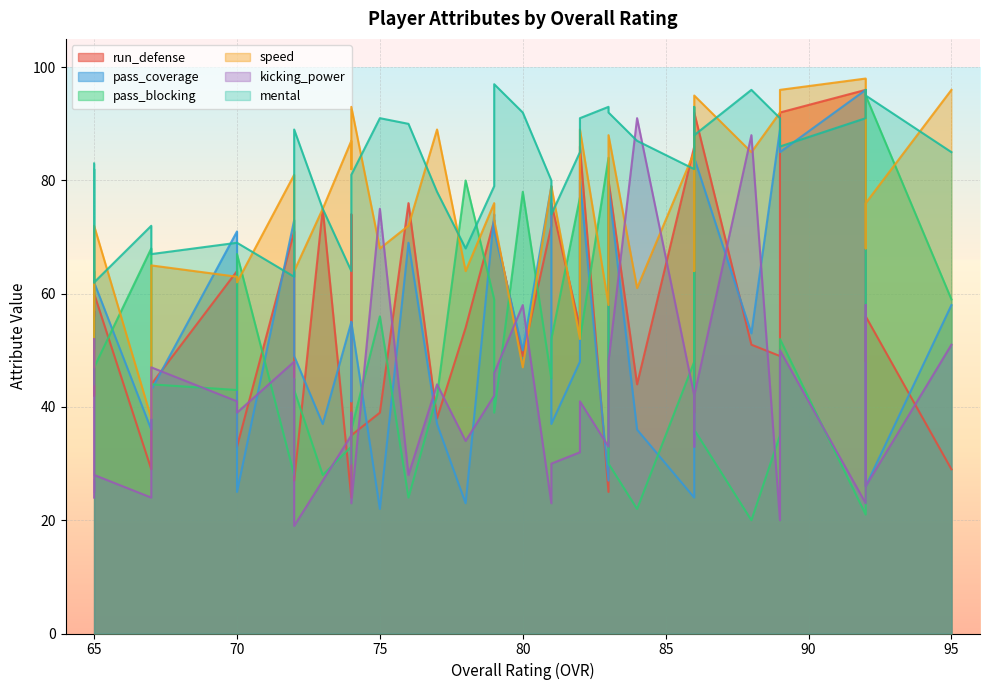

True or false: kicking_power has more than 0 points higher than both neighbors.

True